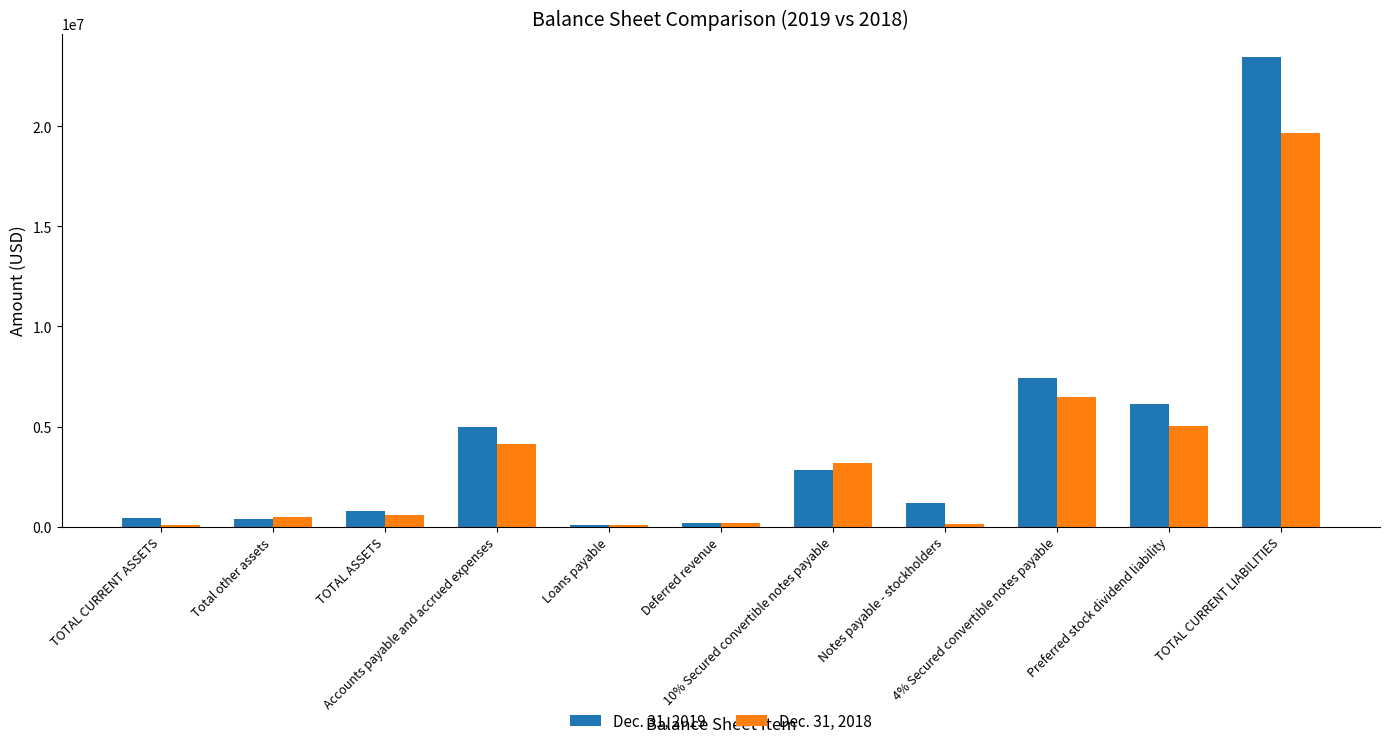

How many groups of bars are there?

11